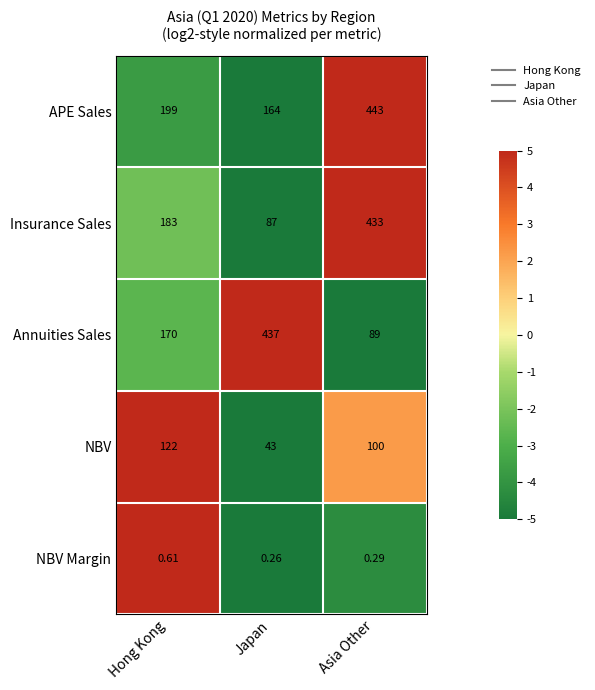

Where is NBV Margin nearest to the value 0?

Japan